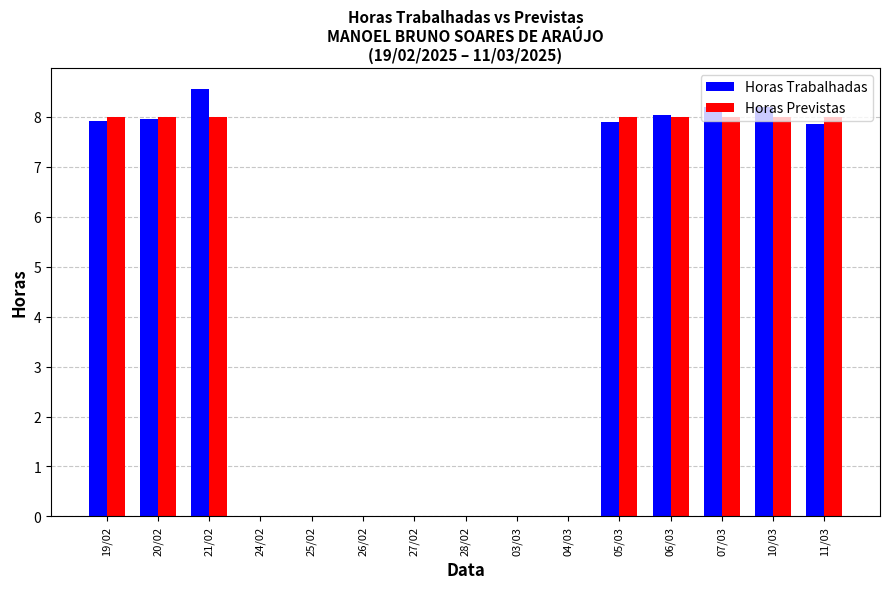

Is it true that Horas Previstas equals 8.0 at 10/03?

True